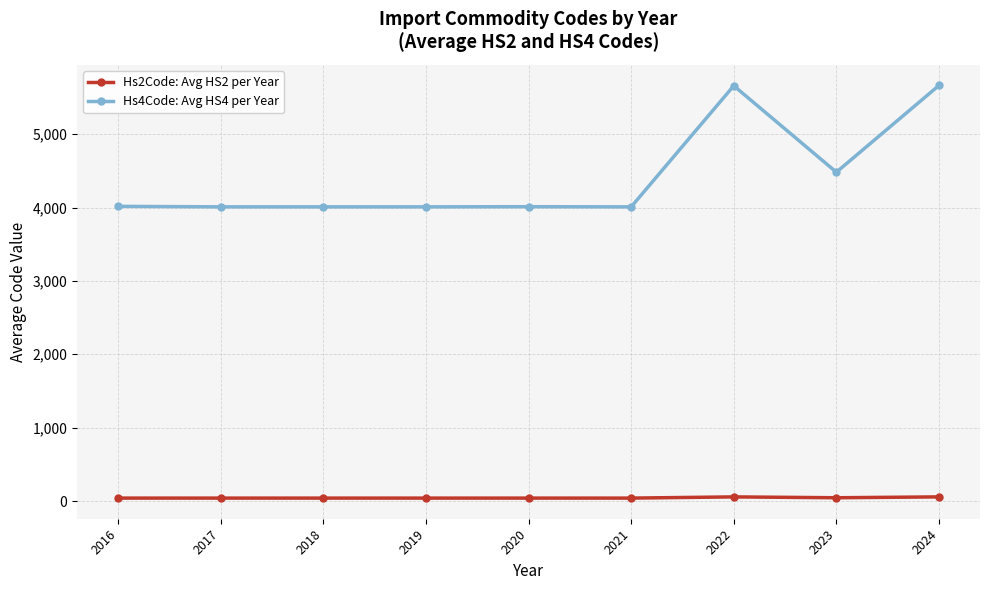

What is the sum of the Hs2Code: Avg HS2 per Year values at 2024 and 2020?

96.5